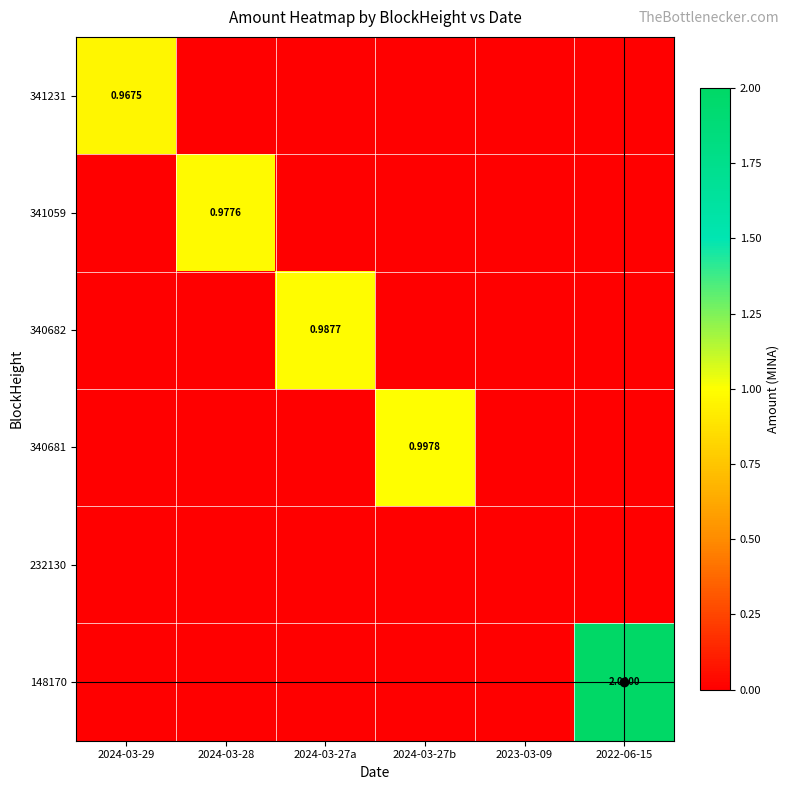

Count the number of categories in the chart.

6